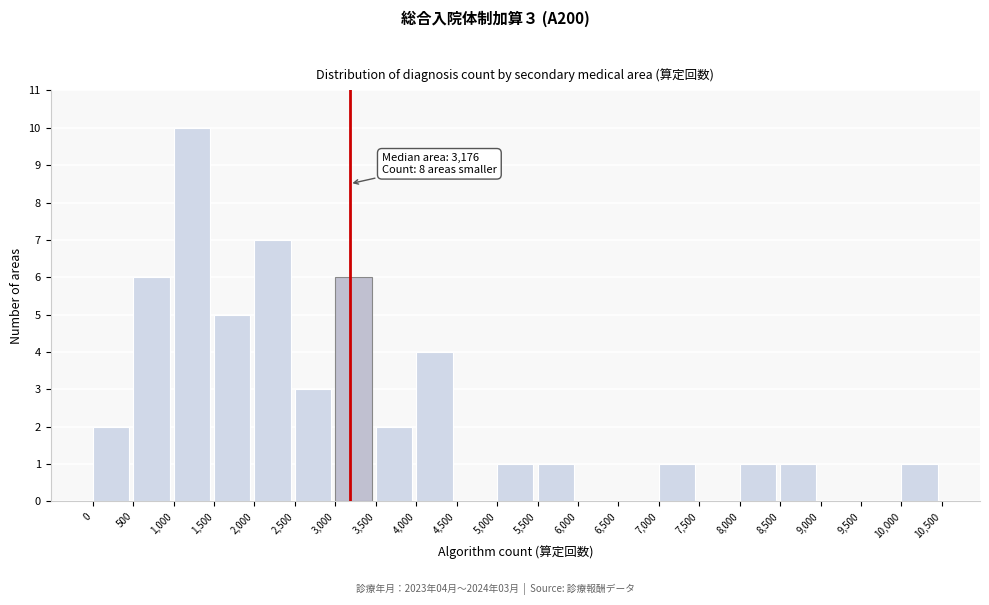

Over which range of the x-axis is the bar tallest?

1,000 to 1,500